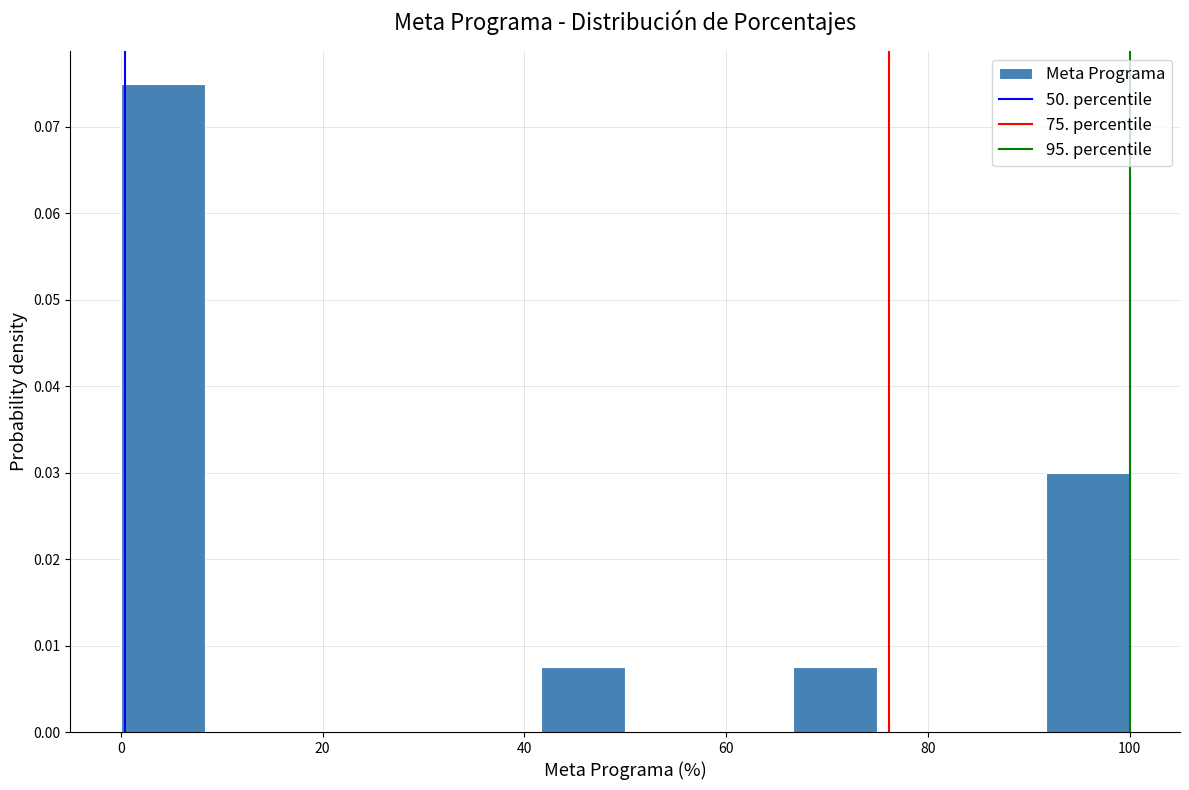

How tall is the bar that spans 42 to 50 on the x-axis? Neither the bar edges nor the heights are printed on the chart, so give them approximately, as read against the axes.

0.008